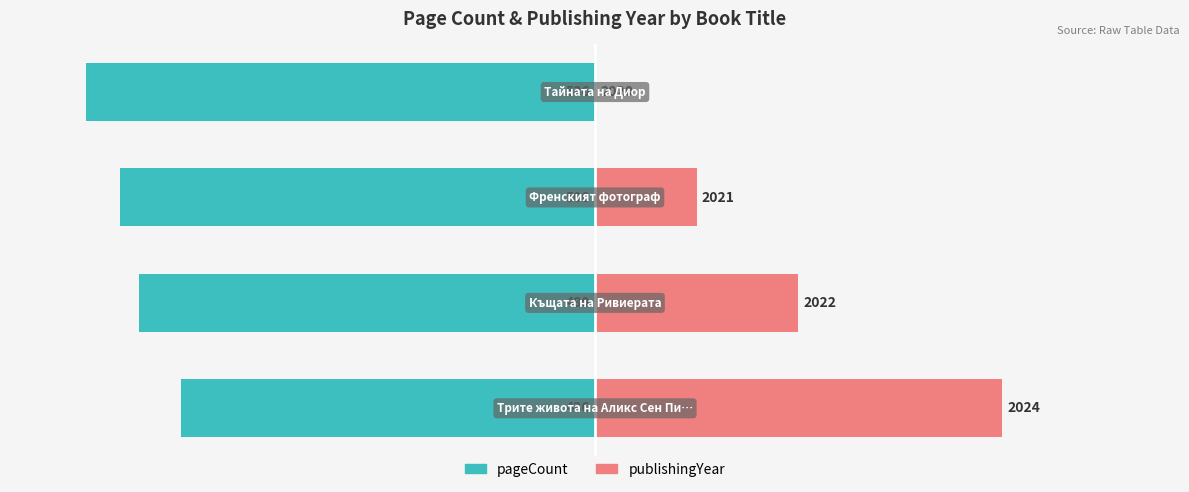

The value of pageCount at 2 is -158.2. True or false?

False